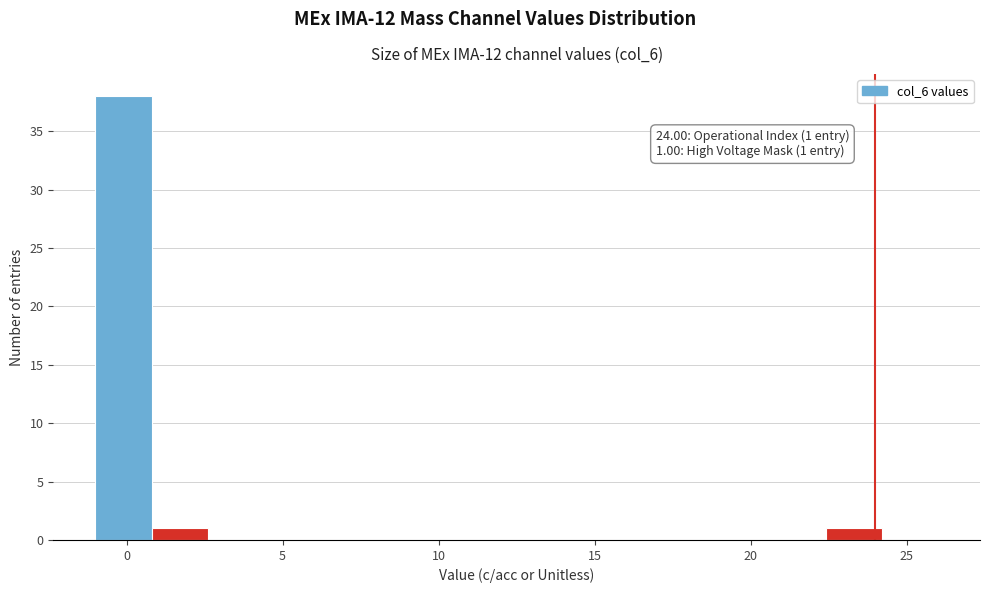

Read against the x-axis, roughly where is the centre of the tallest bar?

0.0